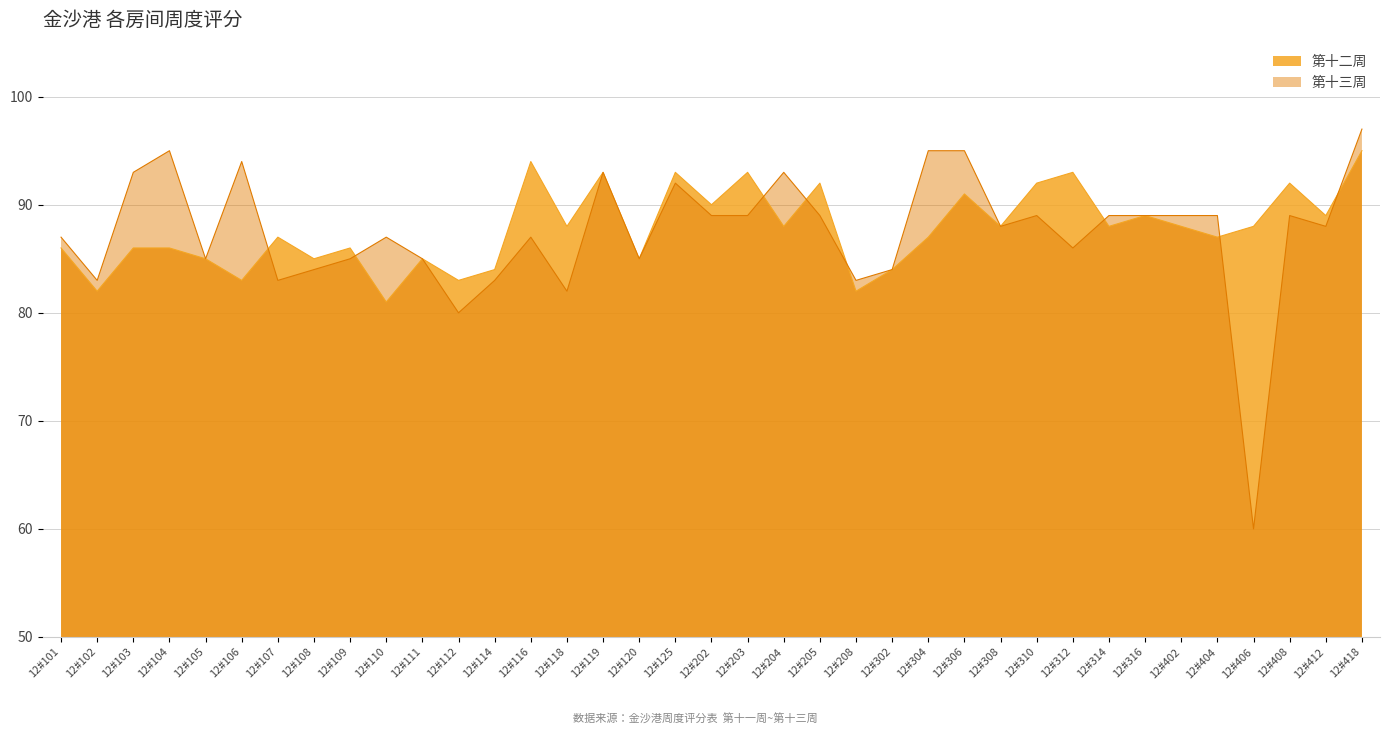

At which category is the sum across all series the highest?

12#418